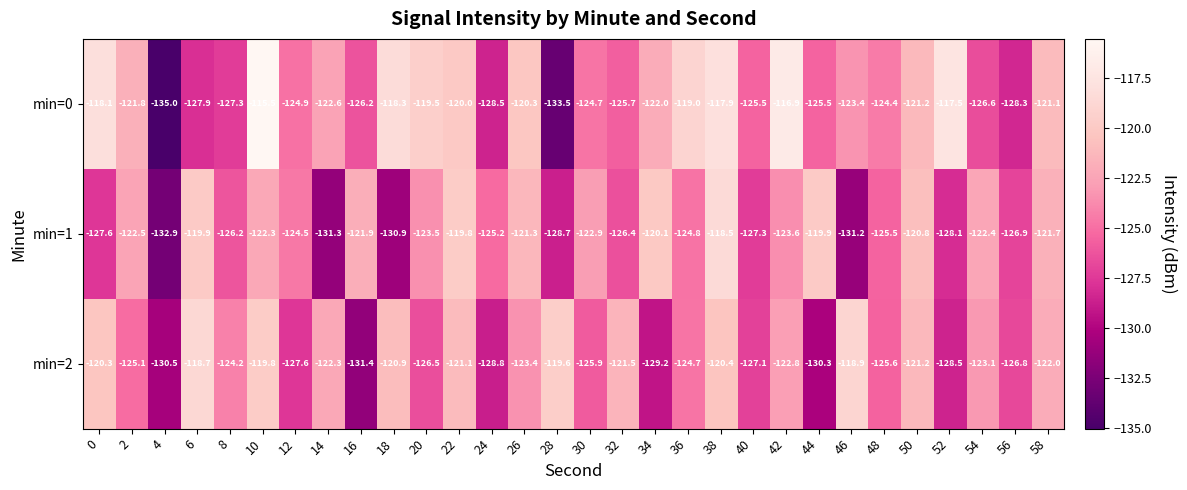

What is the difference between the min=1 values at 16 and 36?

2.9